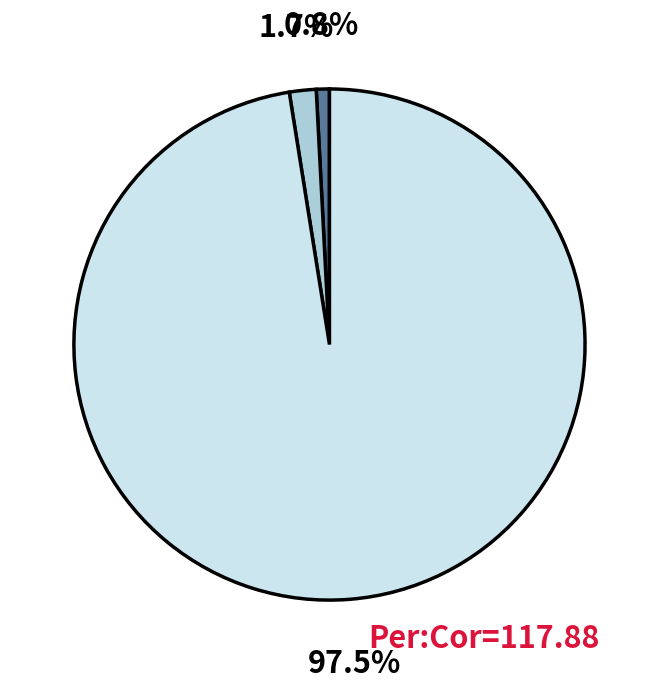

To the nearest percent, what is the average slice percentage?

33%